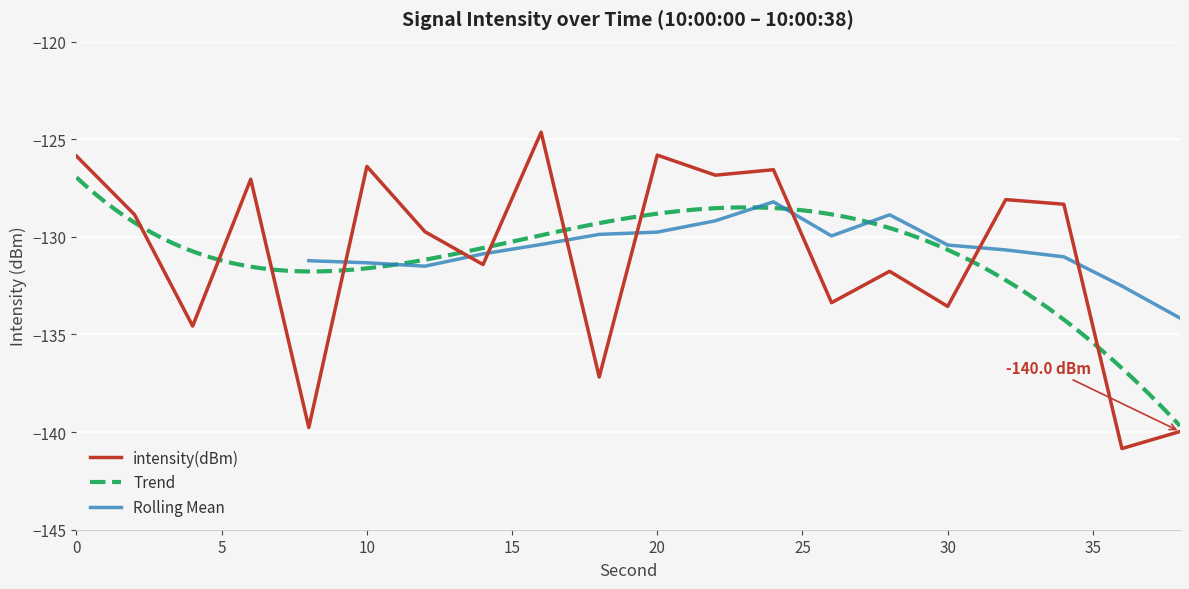

How many points are higher than both their immediate neighbors (excluding endpoints)?

7